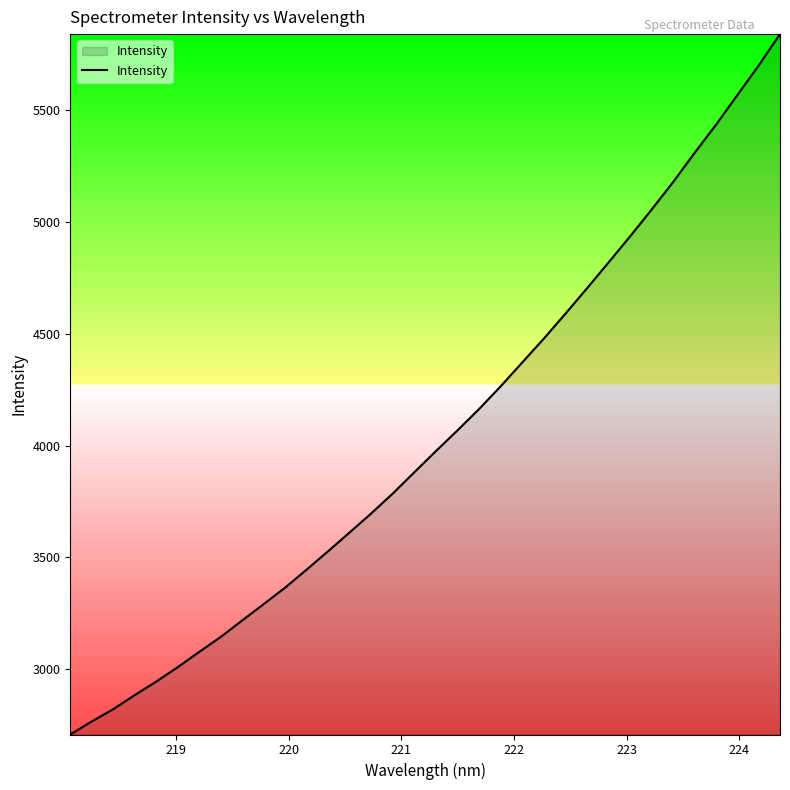

What is the difference between the maximum and minimum values?

3130.8